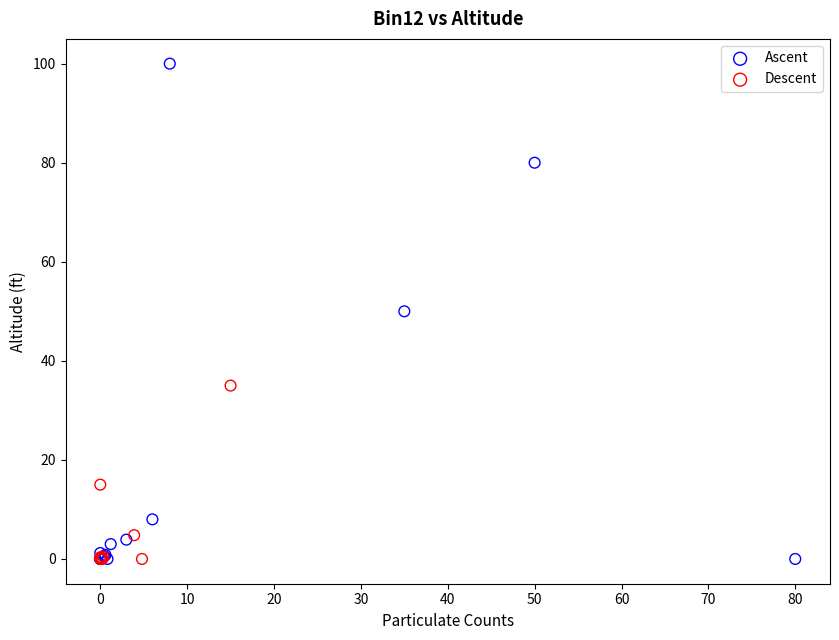

Which series has the largest Y range (max minus min)?

Ascent